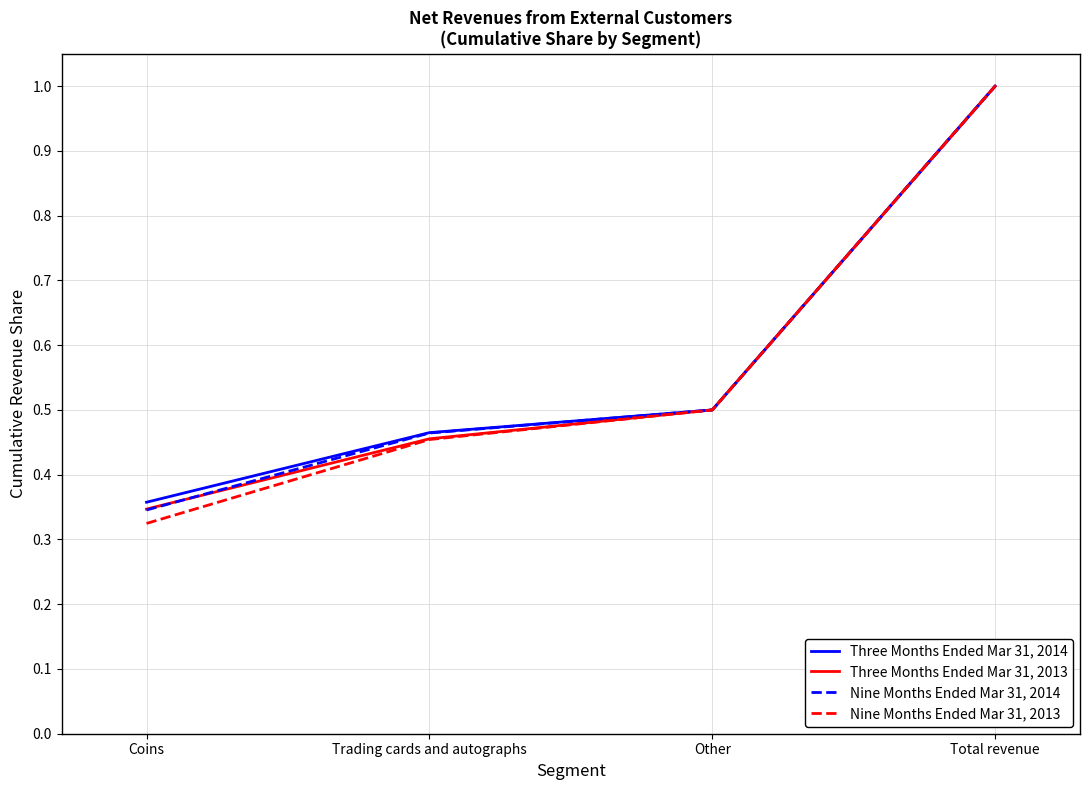

Which series has the largest range (max minus min)?

Nine Months Ended Mar 31, 2013